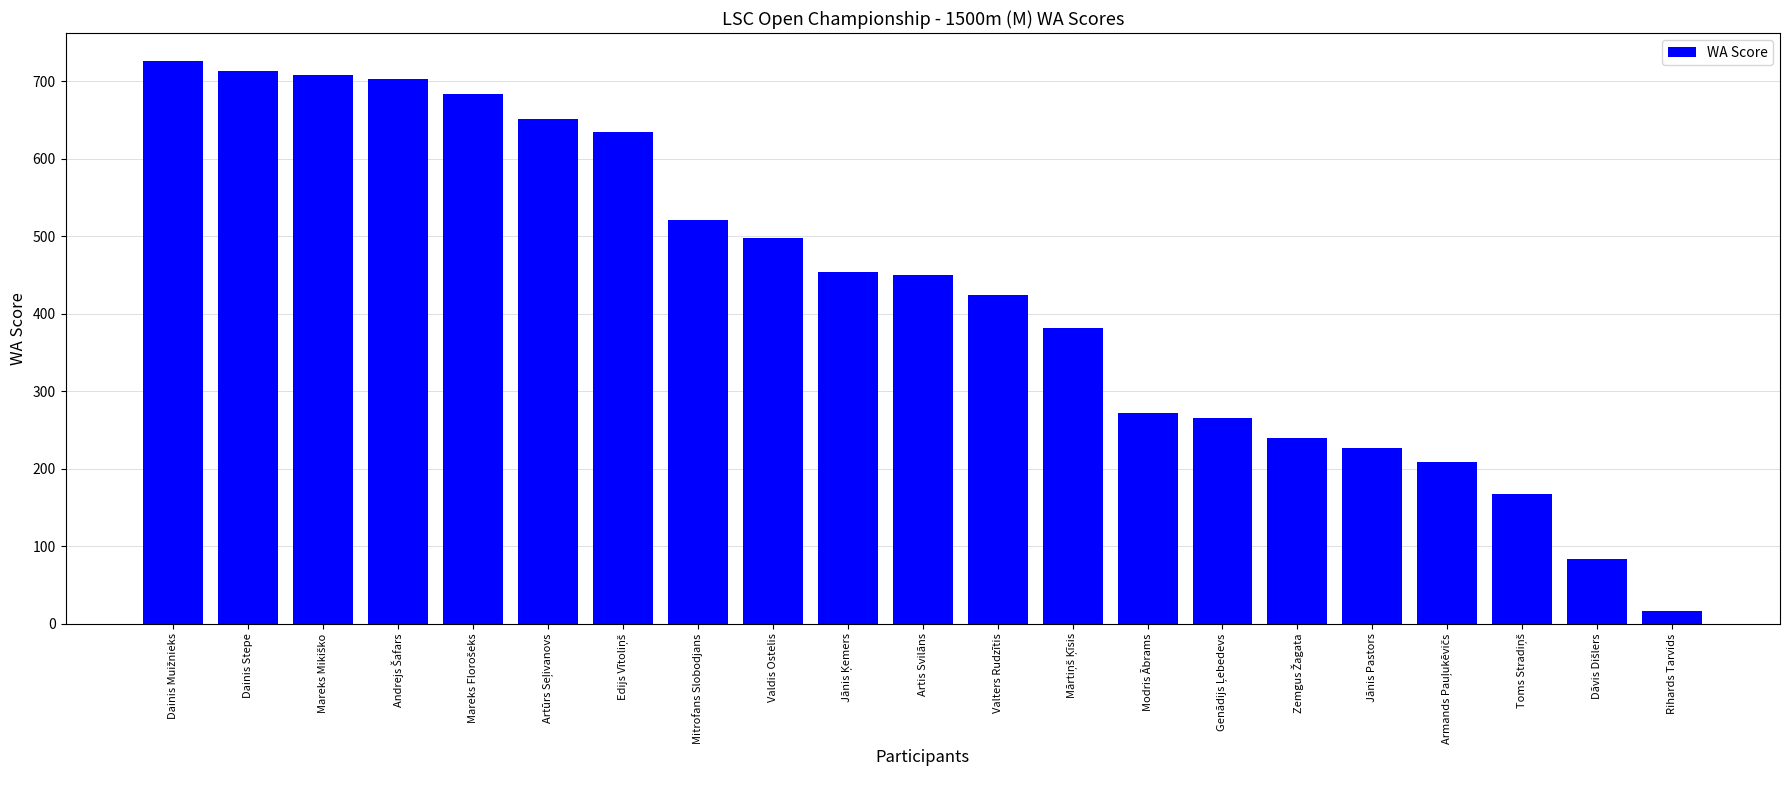

What is the smallest value displayed?

16